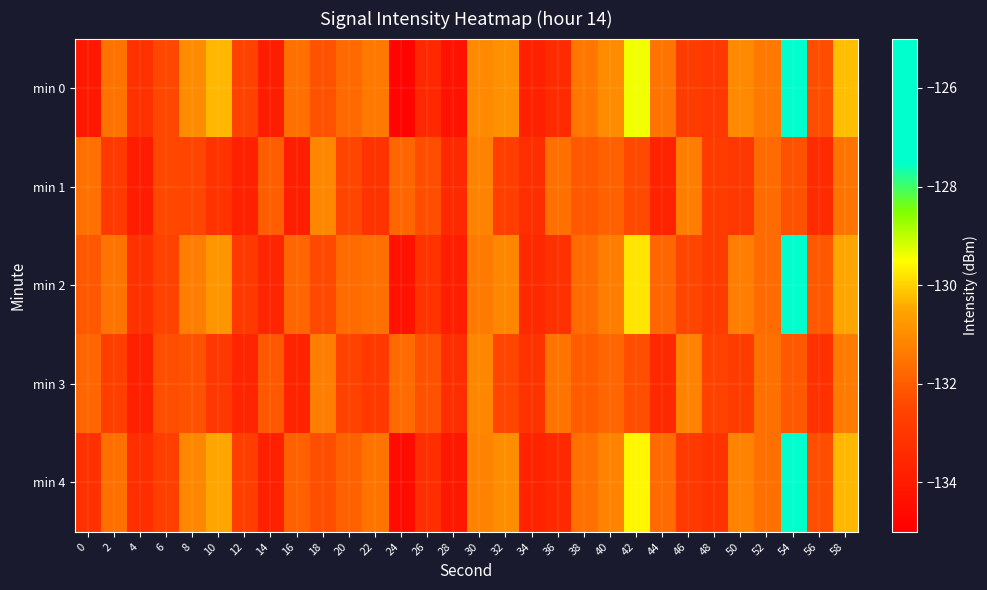

What is the total value across all series at 34?

-667.4